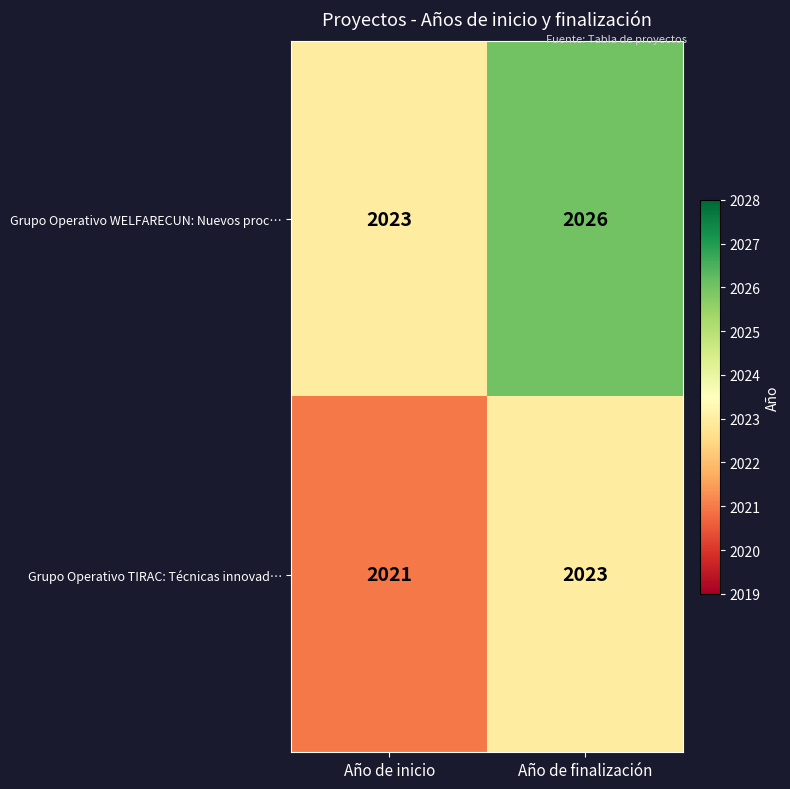

Rank the series at Año de finalización from highest to lowest value.

Grupo Operativo WELFARECUN: Nuevos proc…, Grupo Operativo TIRAC: Técnicas innovad…